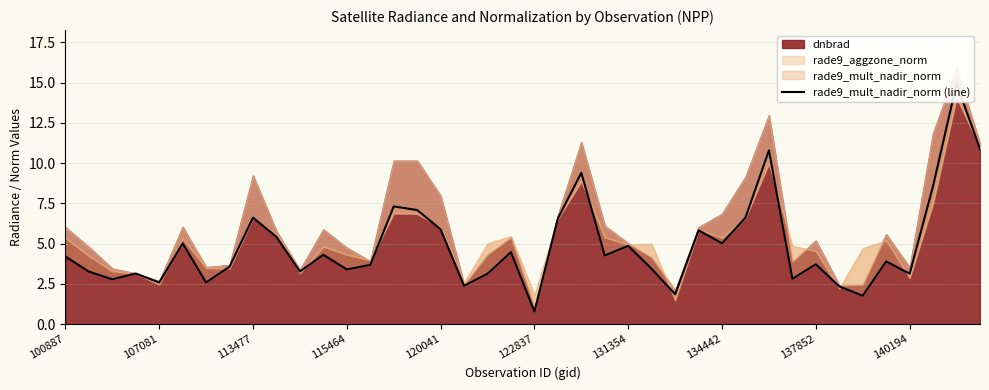

True or false: the data has more than 2 interior local peaks.

True